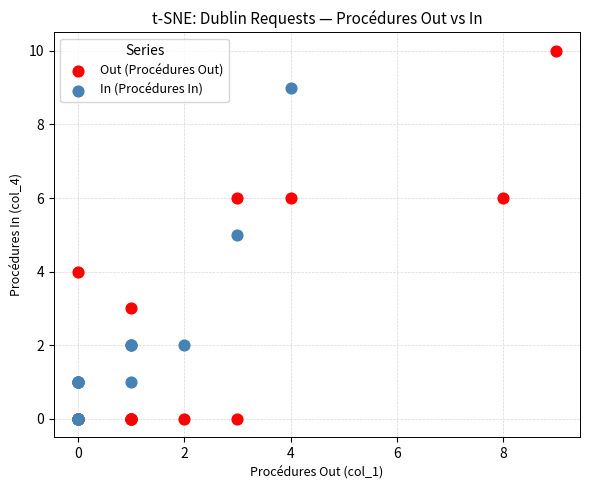

Which series has the largest Y range (max minus min)?

Out (Procédures Out)